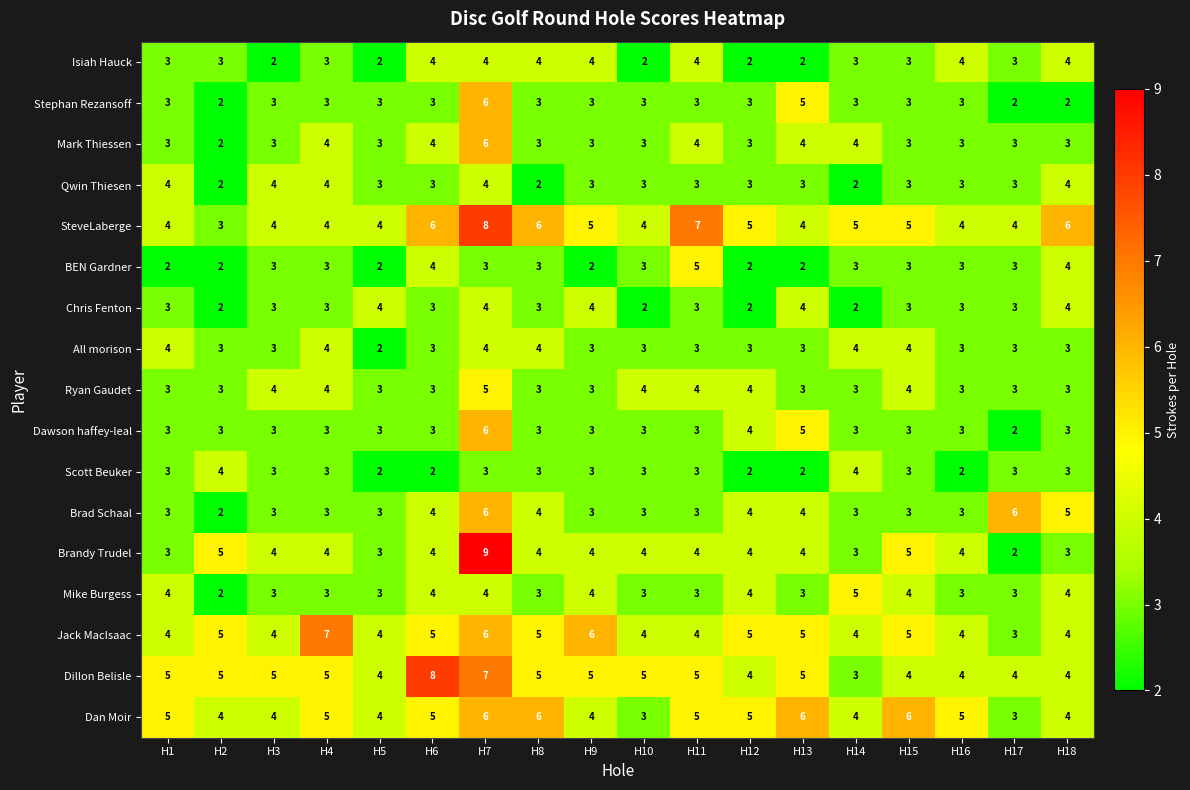

What is the spread (max minus min) of values at H8?

4